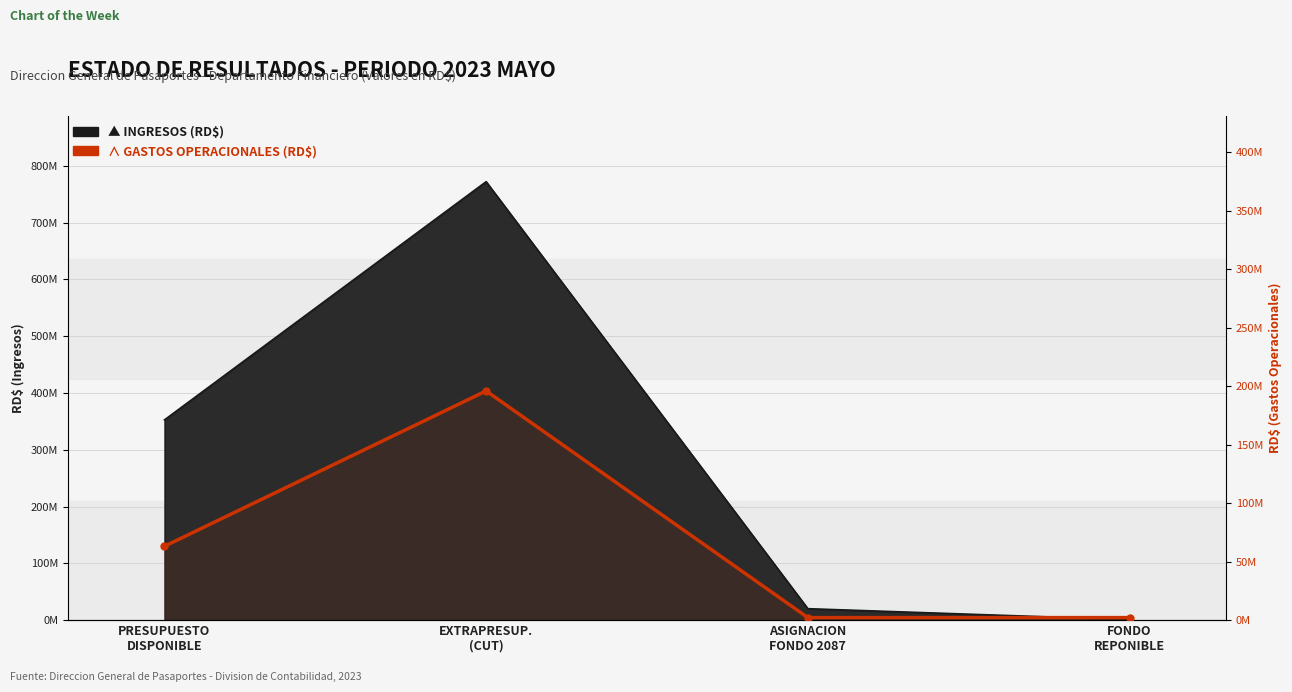

What is the minimum value shown in the chart?

2160495.9